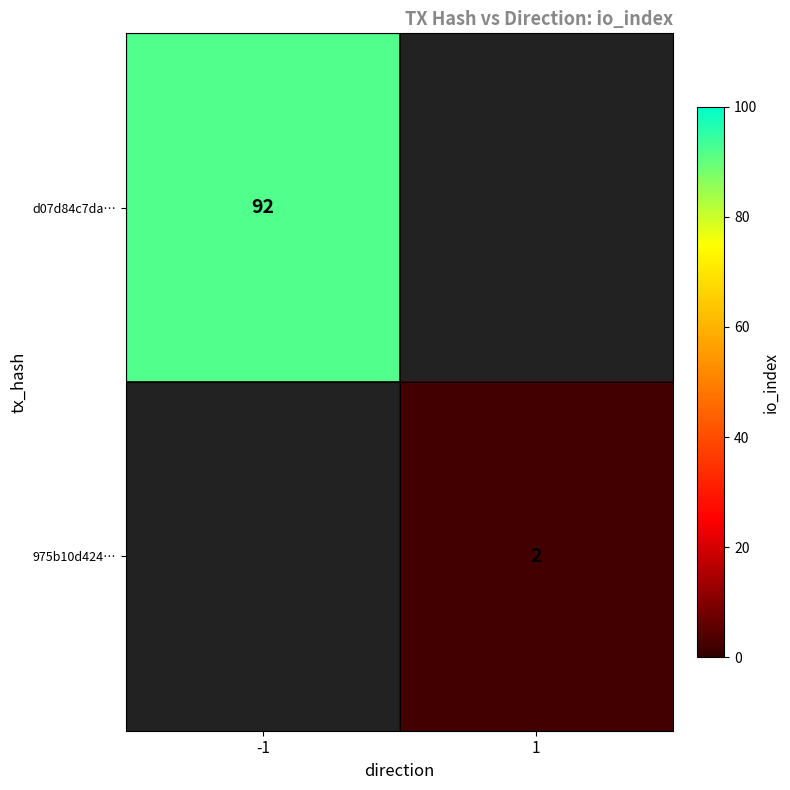

Is the value of d07d84c7da… at -1 greater than the value of 975b10d424… at 1?

Yes